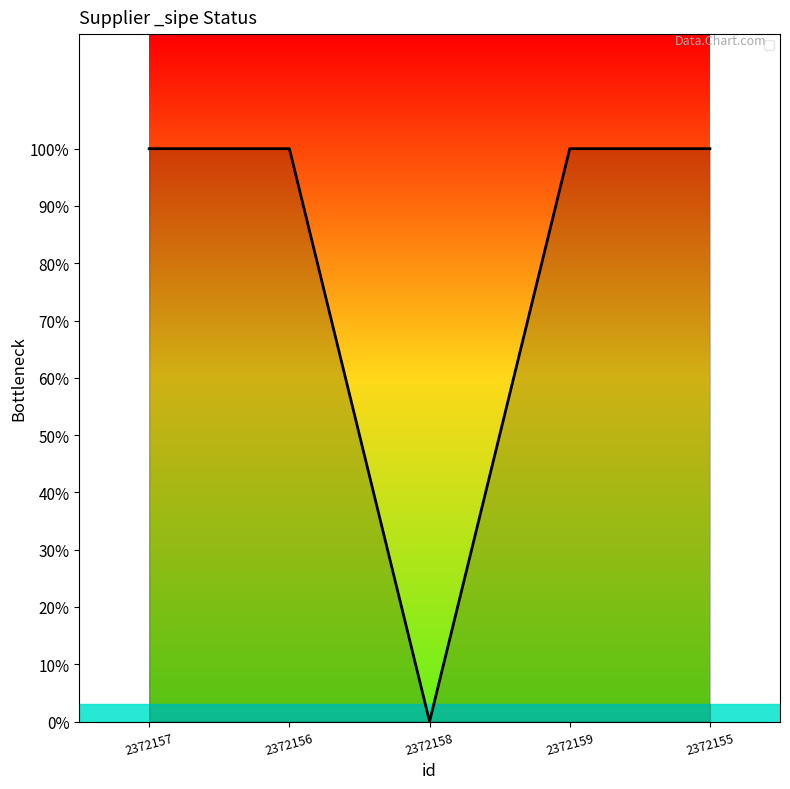

The chart shows a value of 1 at 2372159. True or false?

True